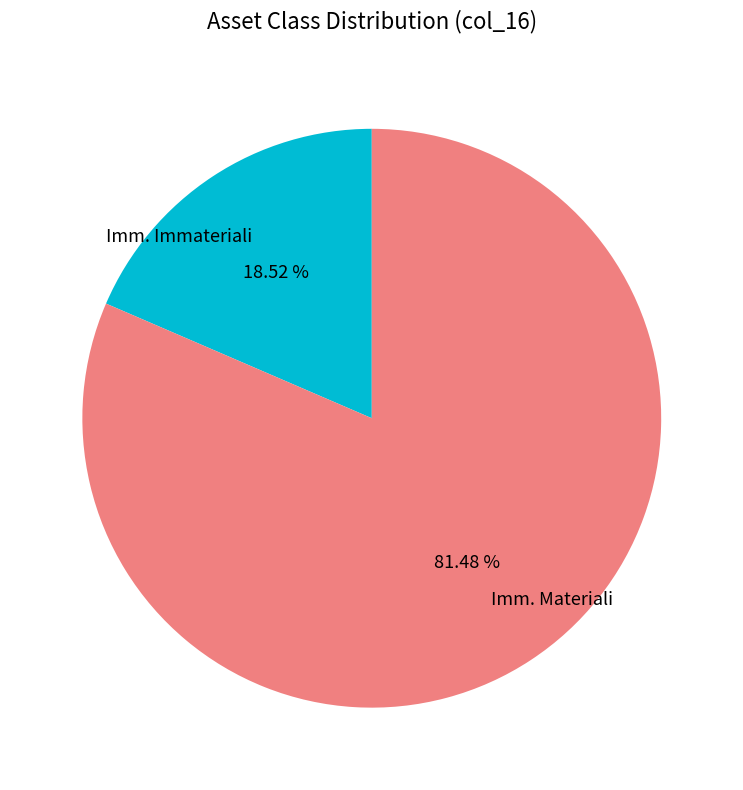

Rank the categories by value from highest to lowest.

Imm. Materiali, Imm. Immateriali